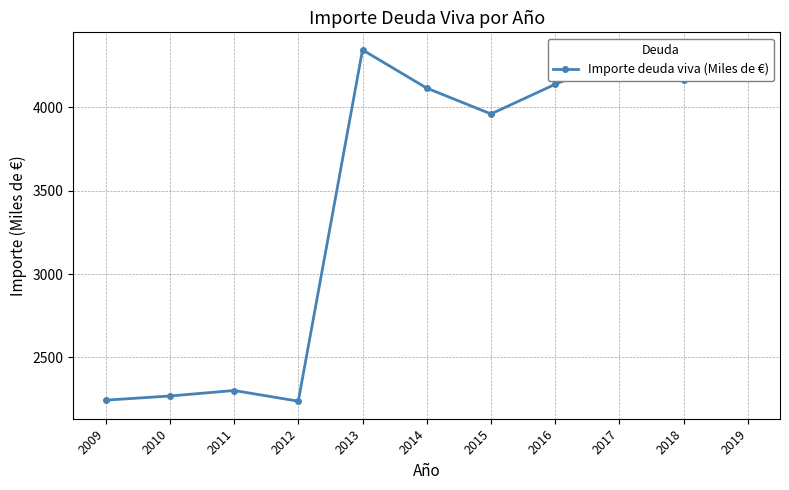

What is the value of the 9th point from the left?

4296.9